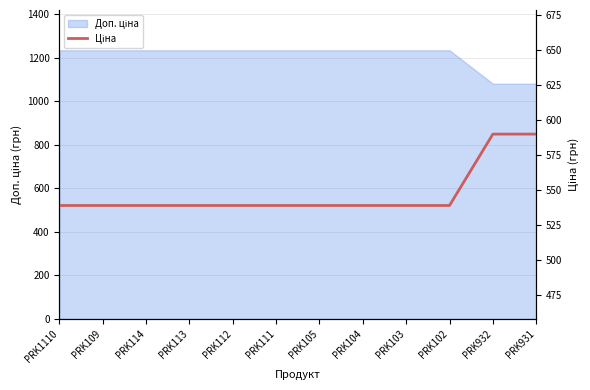

Read the value at PRK111.

539.0